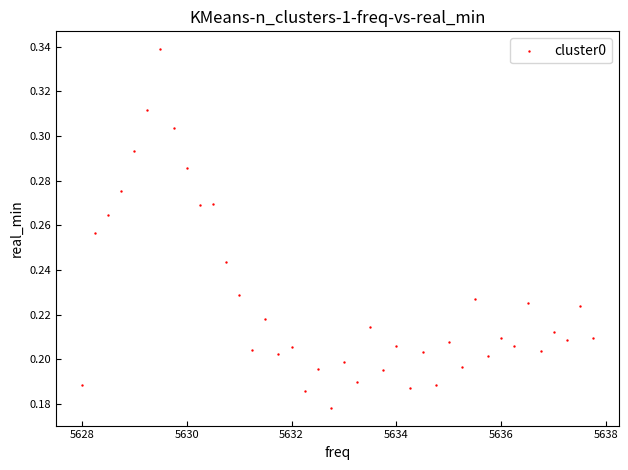

What is the range of X values (max minus min)?

9.8